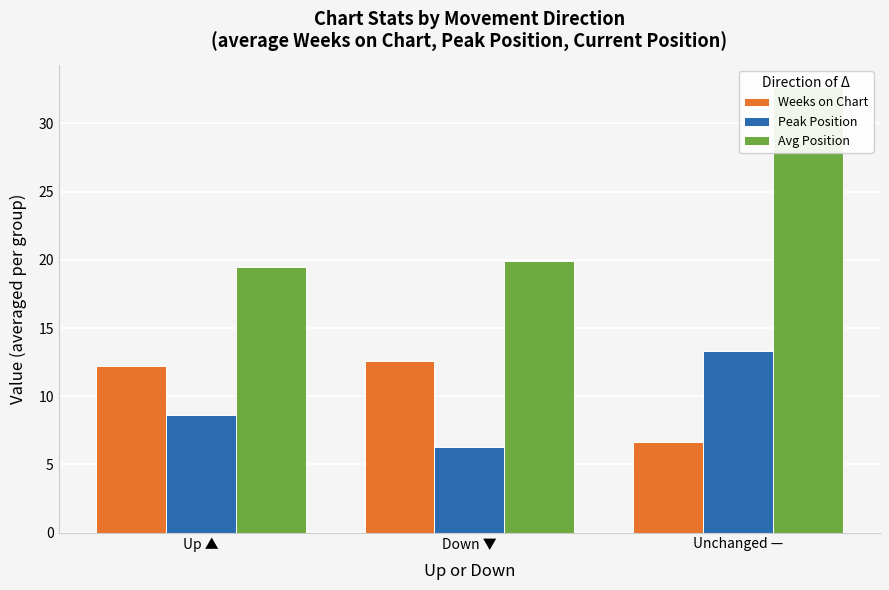

List the series in order of their peak value, lowest first.

Weeks on Chart, Peak Position, Avg Position